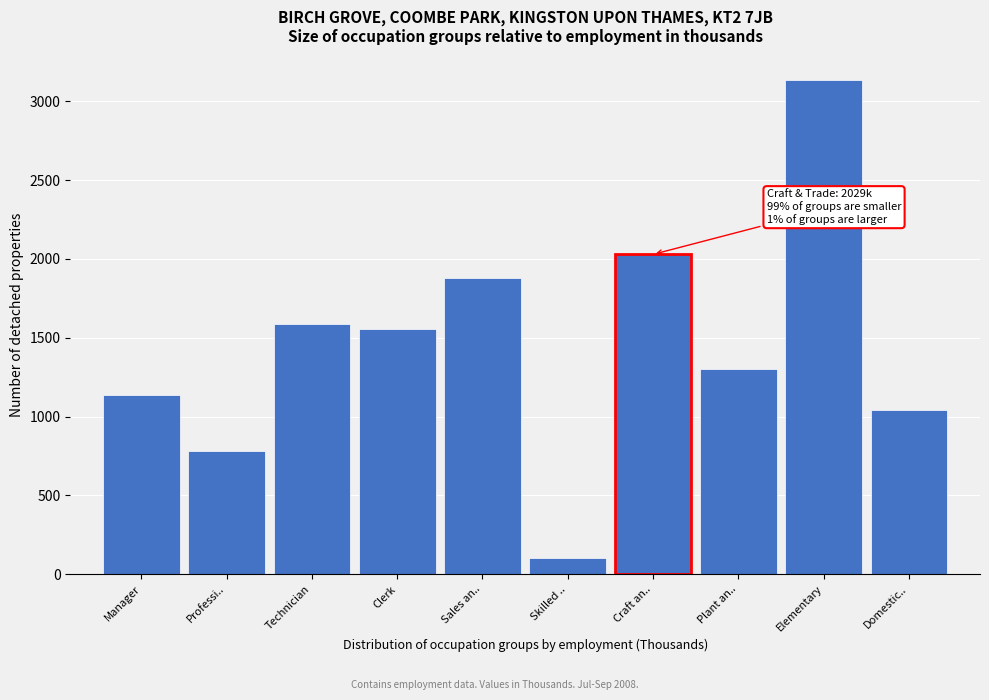

Reading right to left, list all the values displayed in this chart.

Domestic..=1042.5	Elementary=3134.4	Plant an..=1301.4	Craft an..=2029.3	Skilled ..=102.1	Sales an..=1878.4	Clerk=1554.7	Technician=1585.6	Professi..=780.3	Manager=1138.6